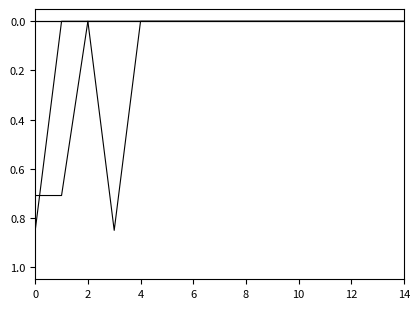

Is this an area chart (filled region under the line)?

No